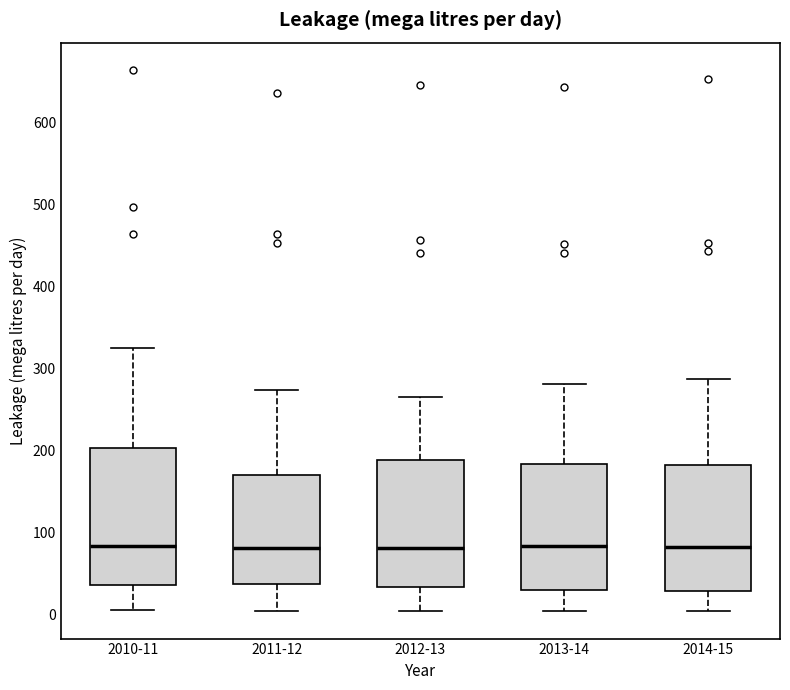

Reading left to right, transcribe this box plot: for each box, give where its median line is, the range the box spans, and where its two whiskers end, as read against the y-axis. The values are not printed on the chart, so give them approximately, as read against the axis.

2010-11: median 80, box 40 to 200, whiskers 10 to 330
2011-12: median 80, box 40 to 170, whiskers 0 to 270
2012-13: median 80, box 30 to 190, whiskers 0 to 270
2013-14: median 80, box 30 to 180, whiskers 0 to 280
2014-15: median 80, box 30 to 180, whiskers 0 to 290